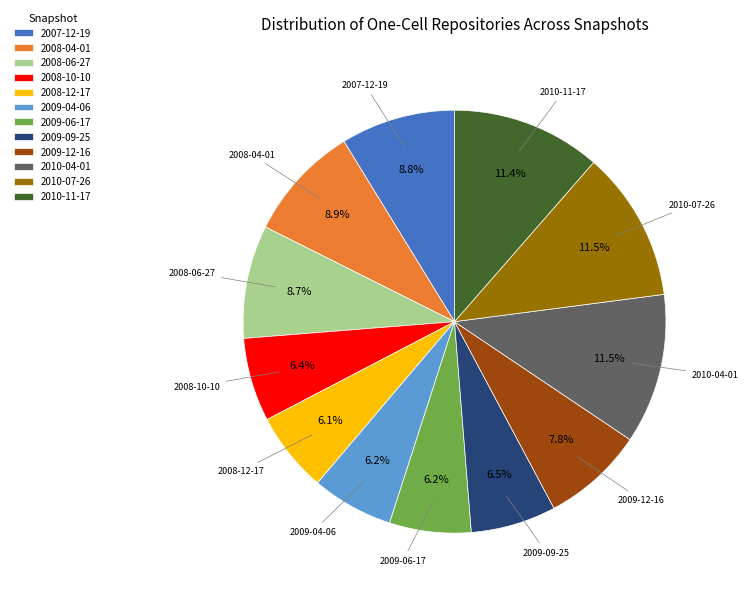

Is there a majority slice in this chart?

No